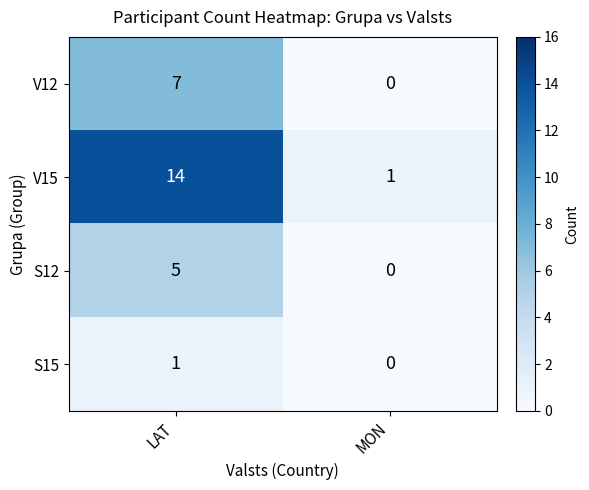

Which series has the largest range (max minus min)?

V15